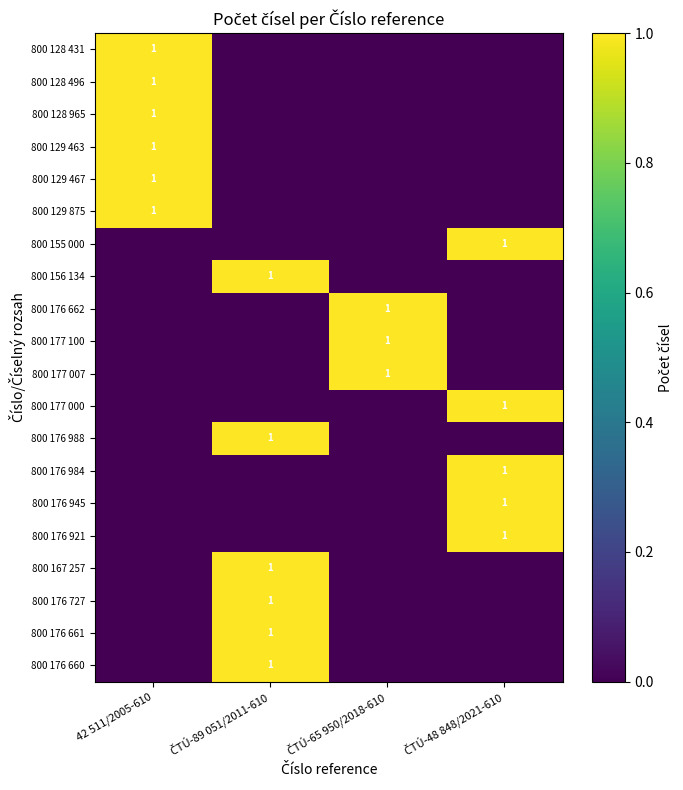

What is the difference between the highest and lowest values at ČTÚ-89 051/2011-610?

1